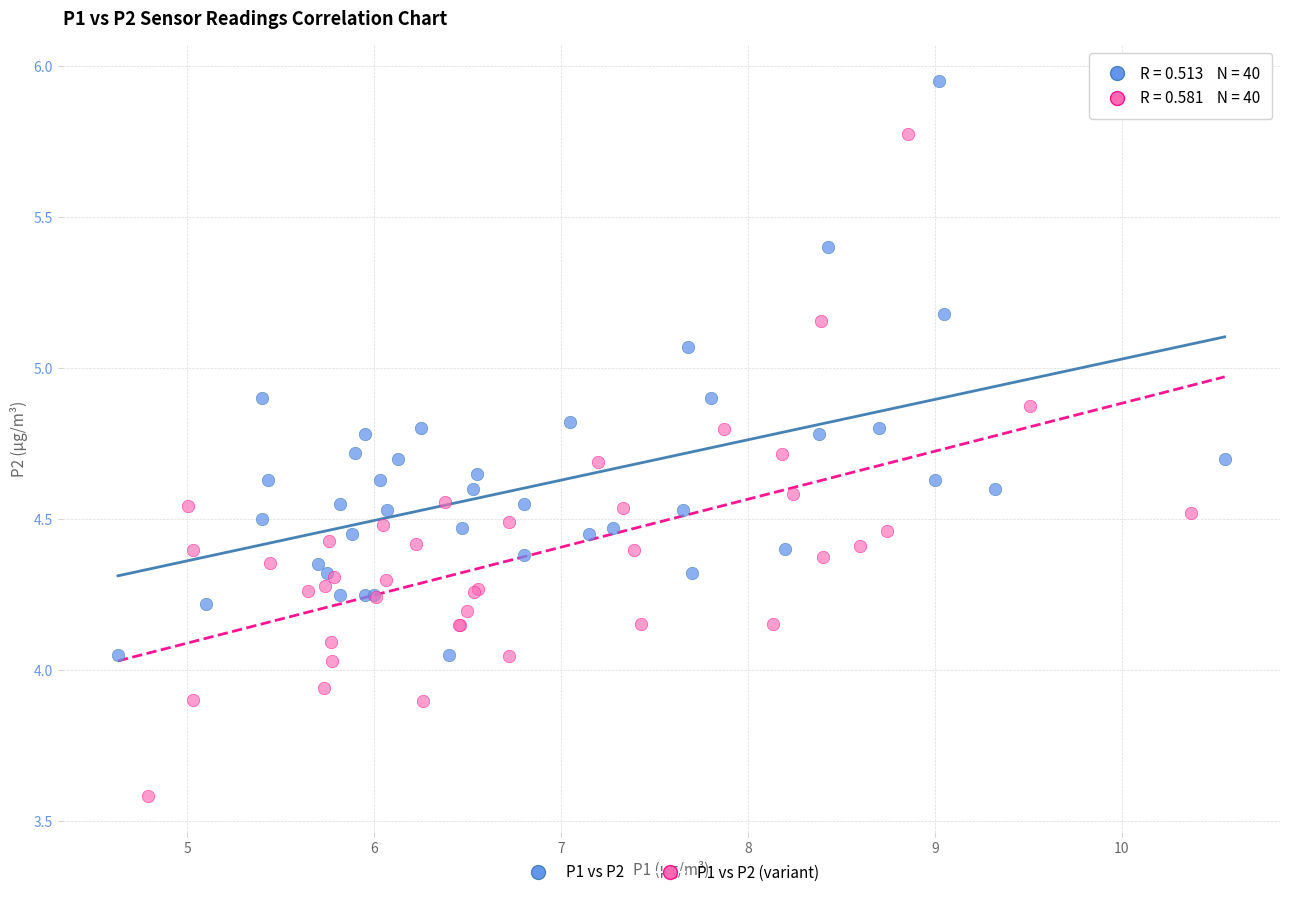

Which series reaches the maximum Y coordinate?

P1 vs P2